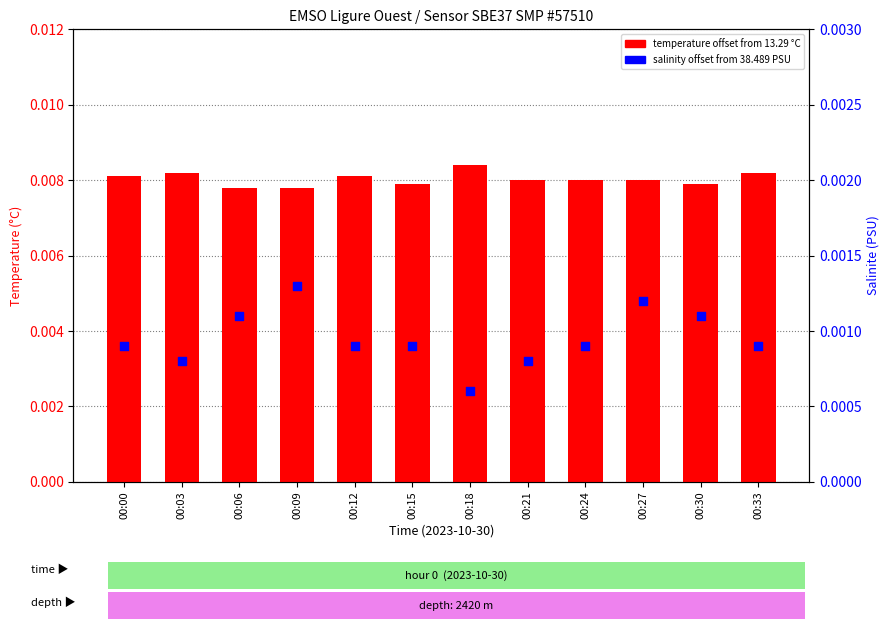

At which category is the sum across all series the highest?

00:27